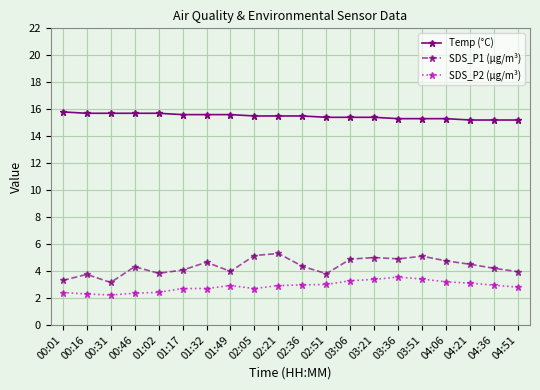

What is the difference between the second highest and second lowest values in the Temp (°C) series?

0.5